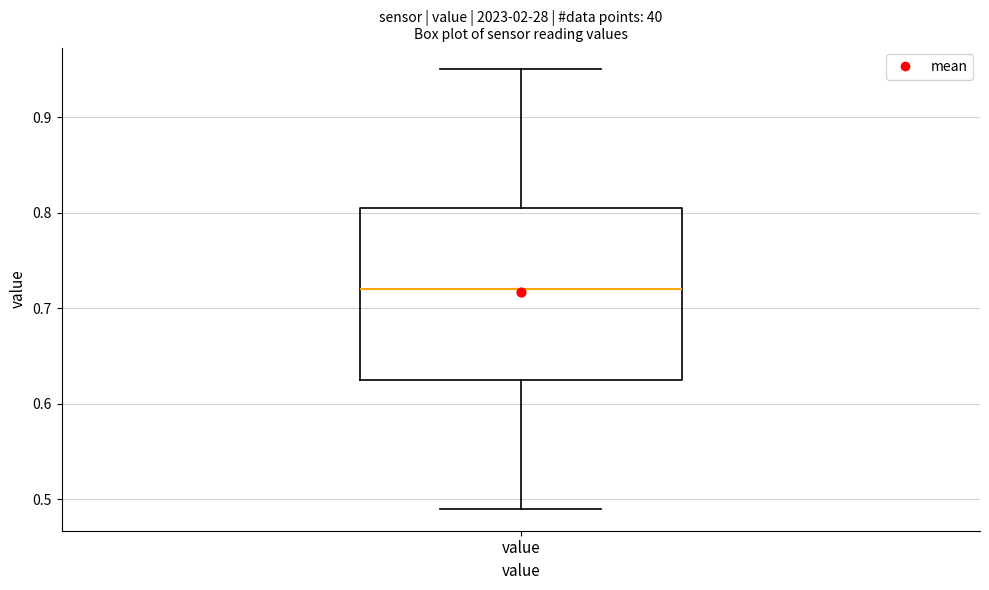

Transcribe this box plot: give where the median line is, the range the box spans, and where the two whiskers end, as read against the y-axis. The values are not printed on the chart, so give them approximately, as read against the axis.

median 0.72, box 0.63 to 0.81, whiskers 0.49 to 0.95